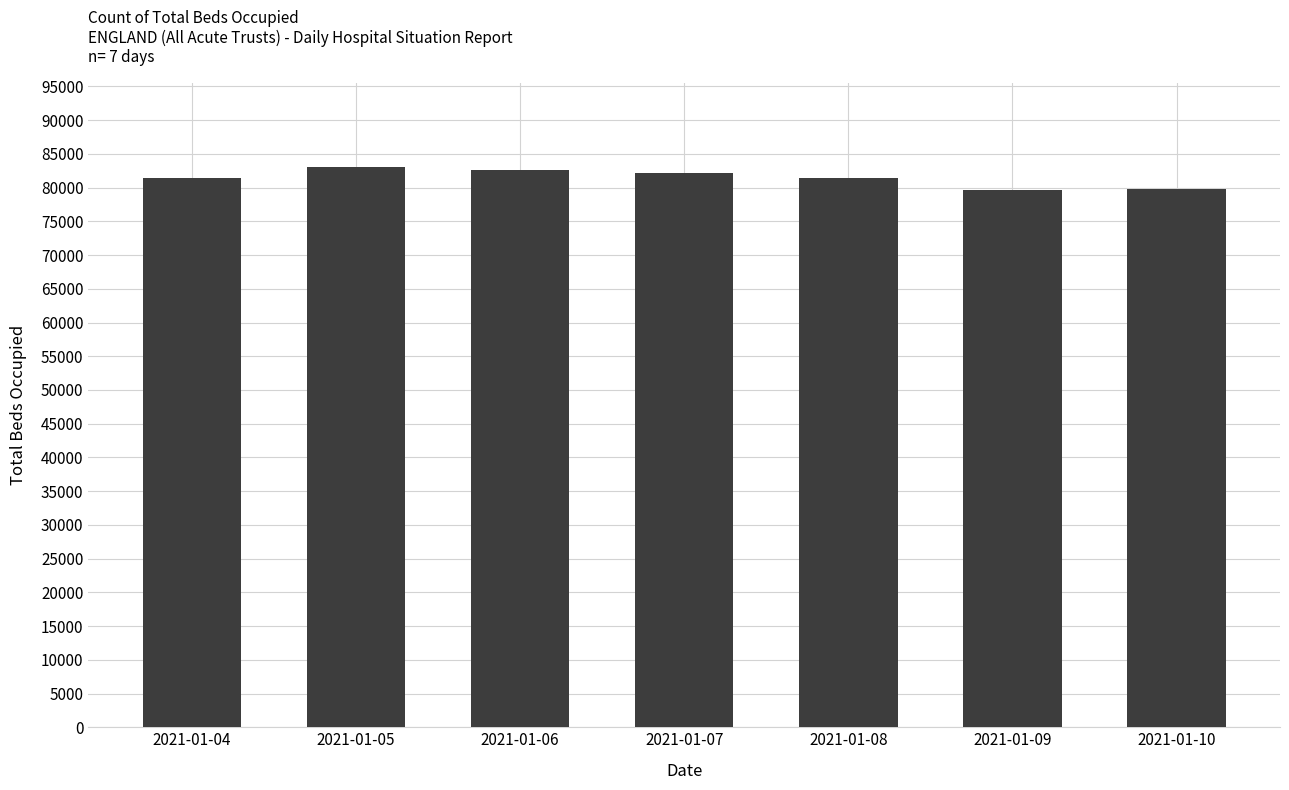

How many data points are less than 81367?

3